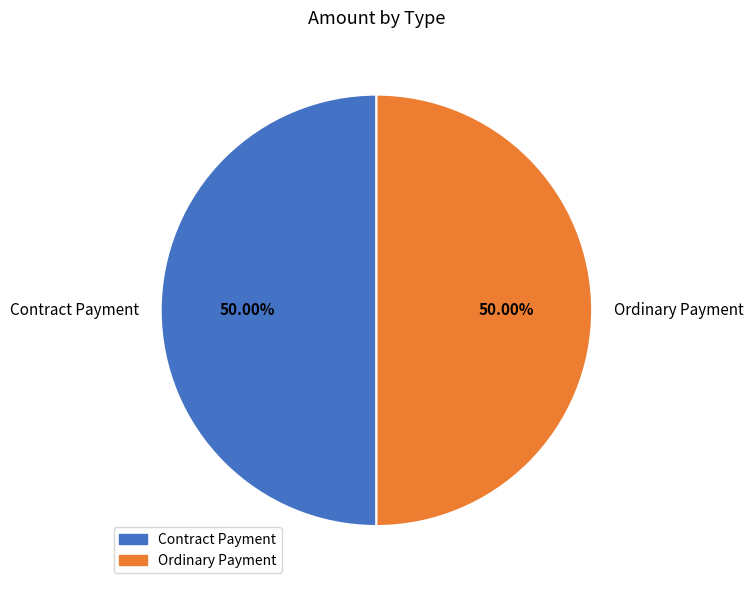

True or false: Contract Payment accounts for 5% of the total.

False